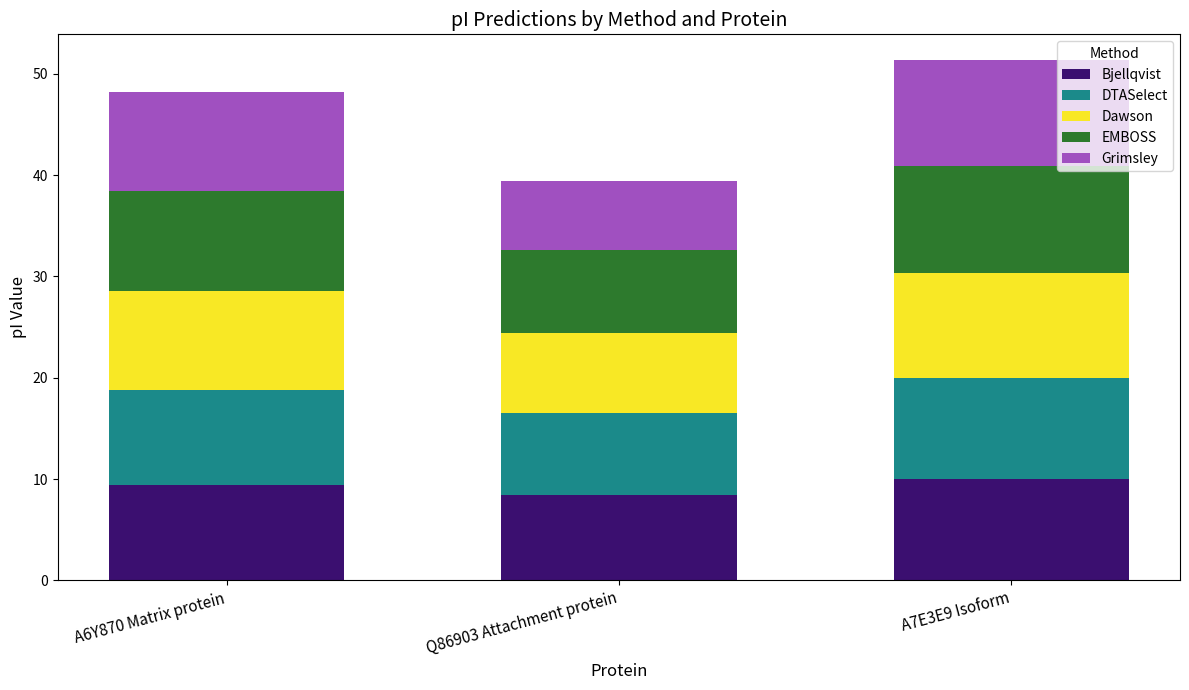

How many bars are there in total?

3